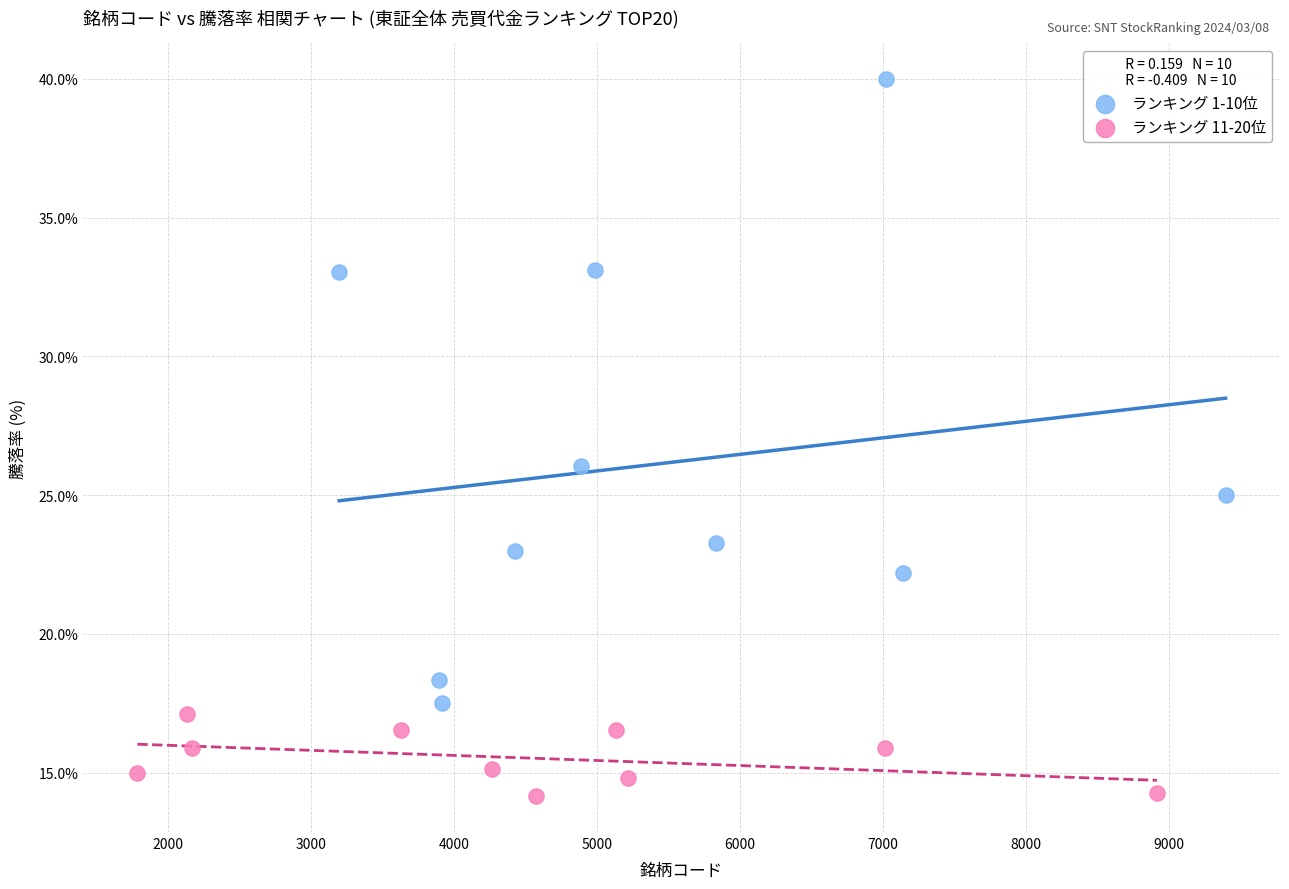

Which series reaches the maximum Y coordinate?

ランキング 1-10位